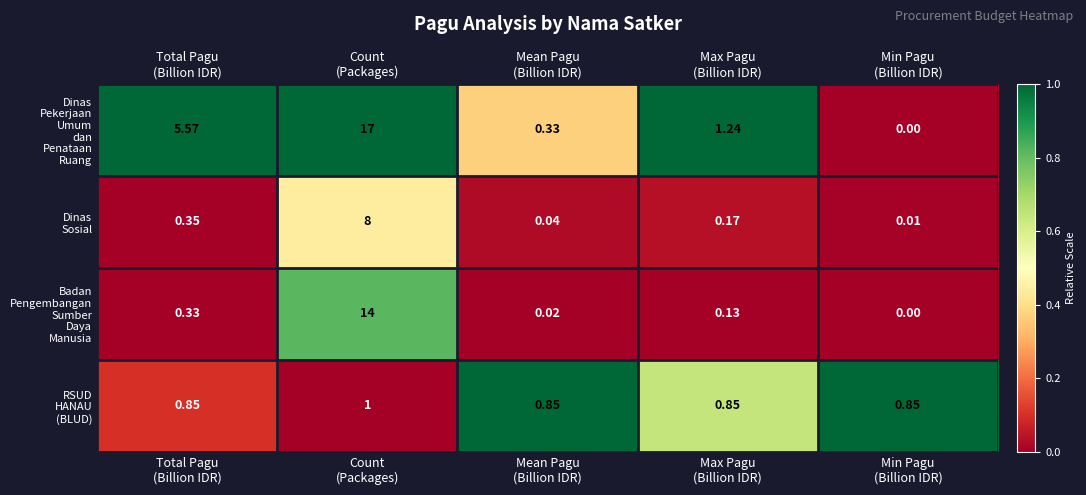

At which category does the chart reach its minimum across all series?

Min Pagu
(Billion IDR)